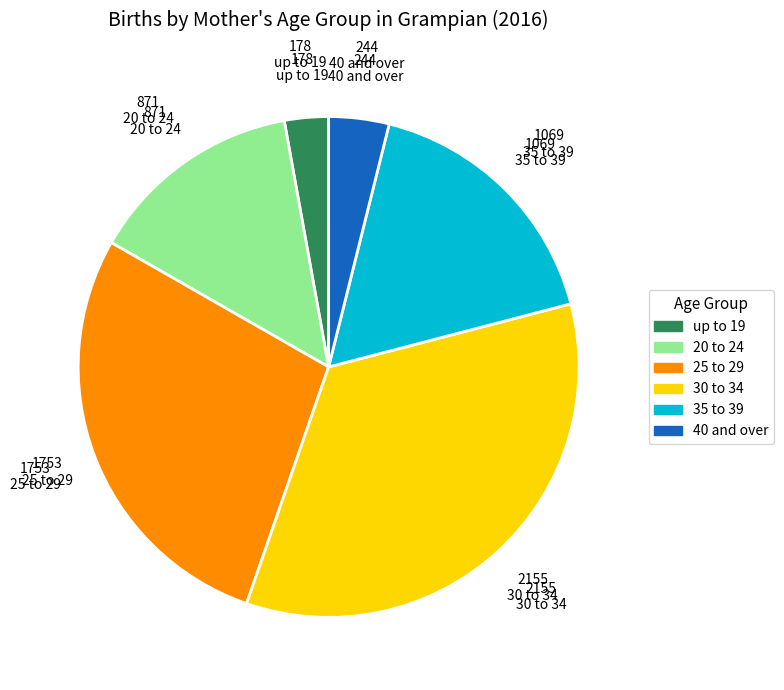

Combined, do 25 to 29 and 35 to 39 account for over 50%?

No